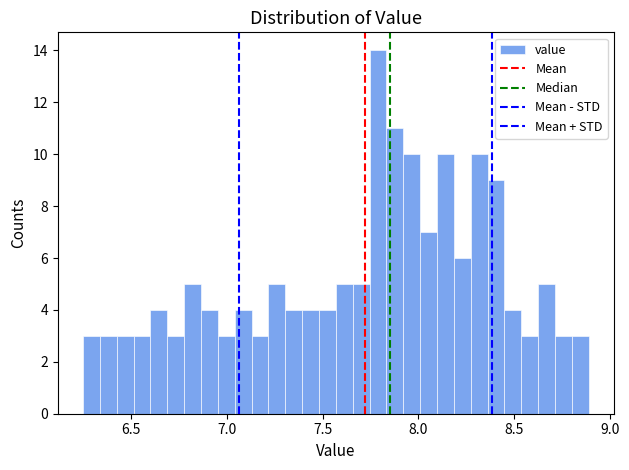

Read against the x-axis, roughly where is the centre of the tallest bar?

7.80